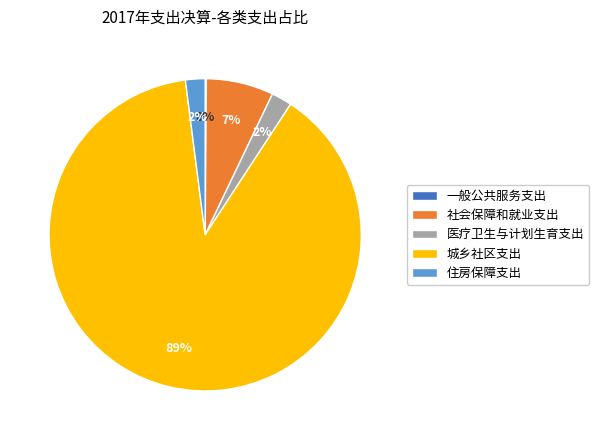

Is there a majority slice in this chart?

Yes